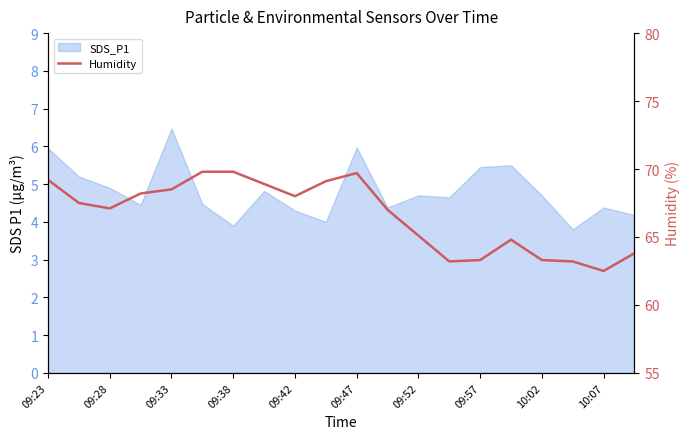

What is the change in value from 09:47 to 13?

-6.6